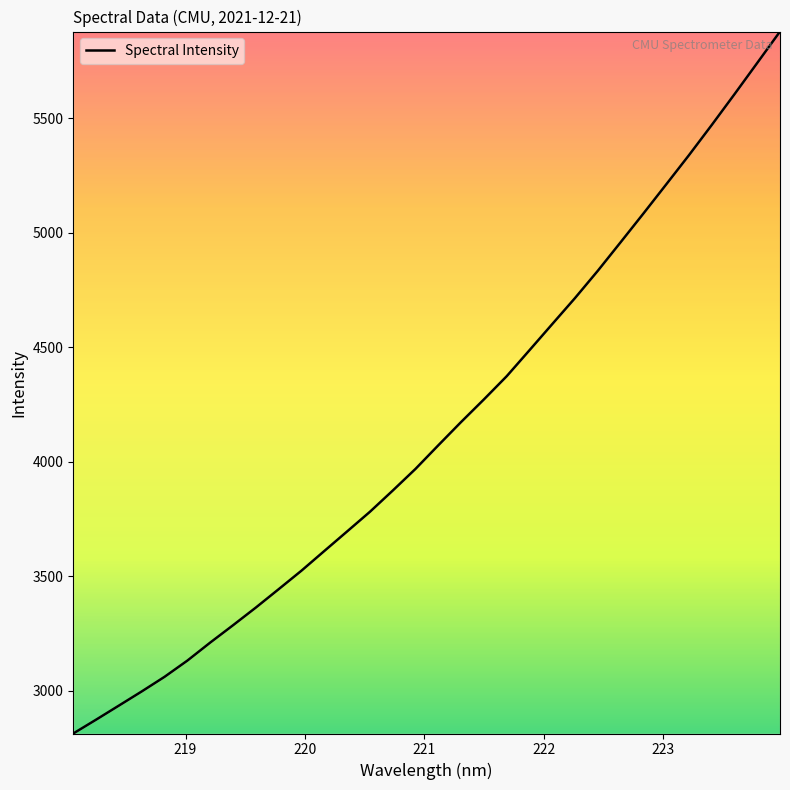

What is the greatest value displayed?

5877.7